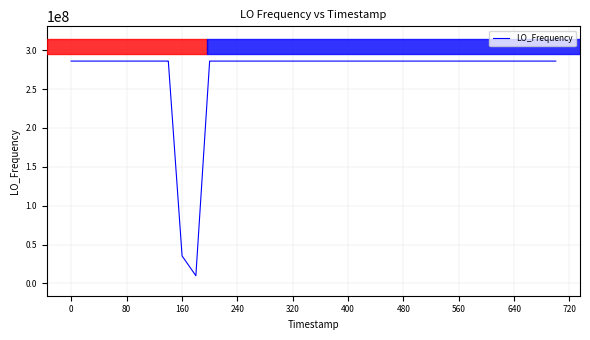

What is the maximum value shown in the chart?

286047005.1